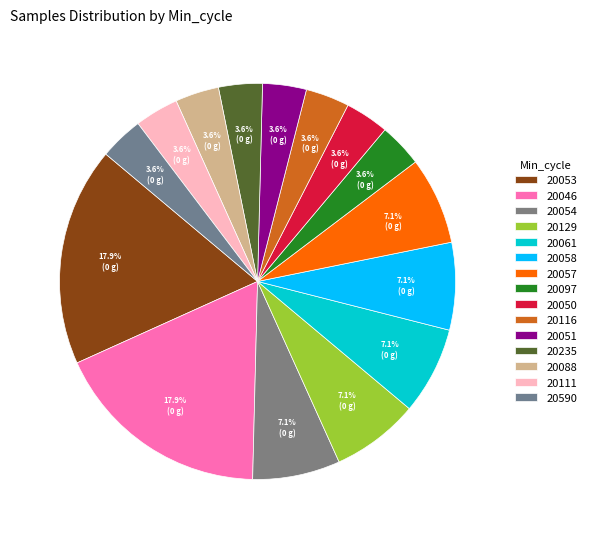

What percentage is NOT represented by 20046?

82.1%